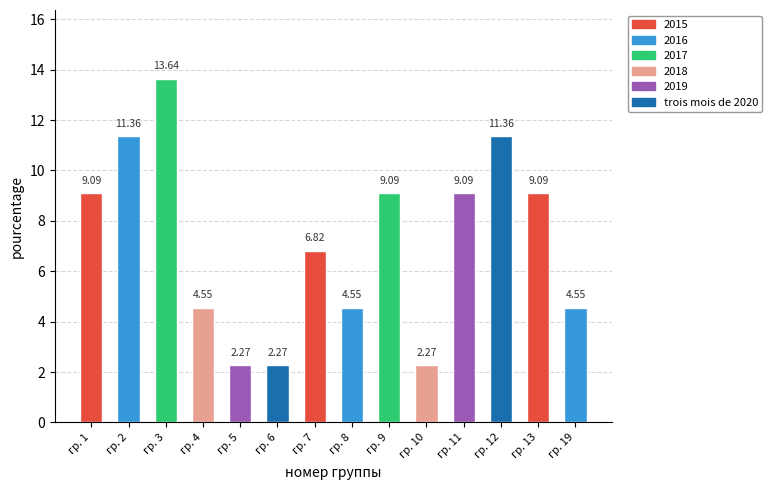

Between гр. 9 and гр. 8, which is larger?

гр. 9